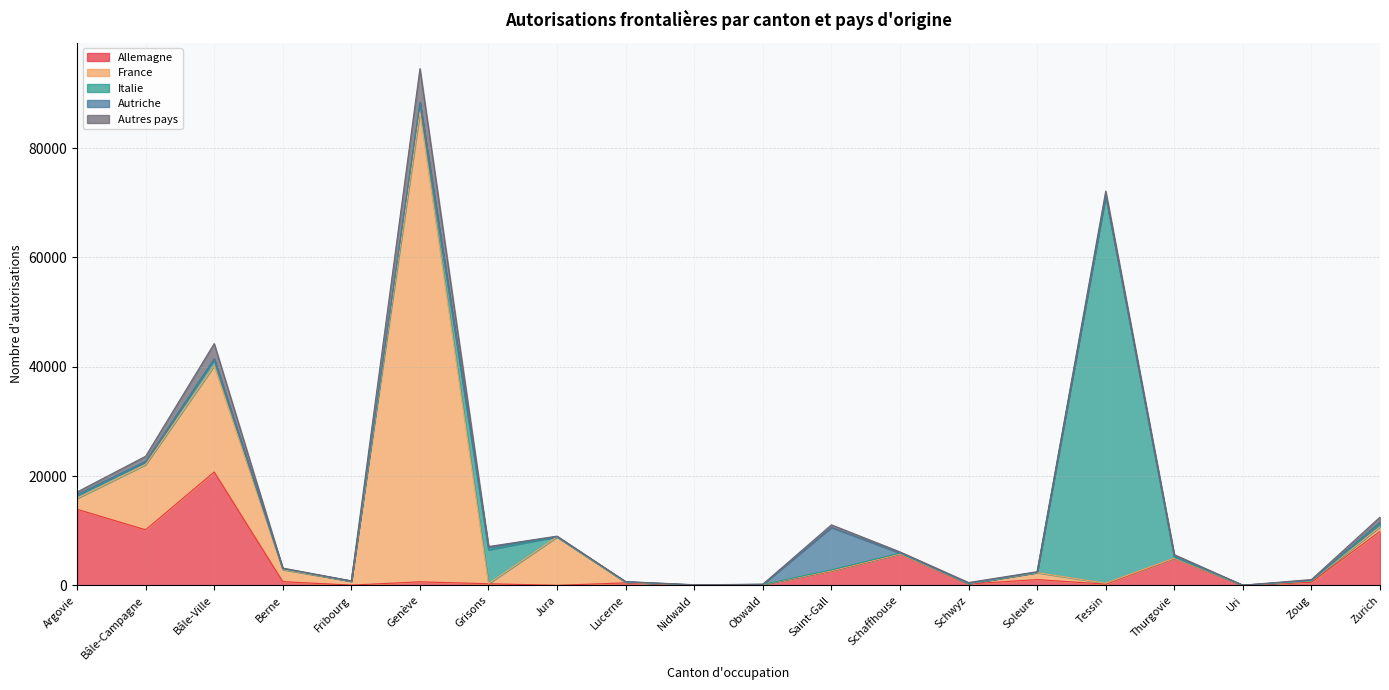

At which category does Italie reach its first local valley?

Bâle-Campagne